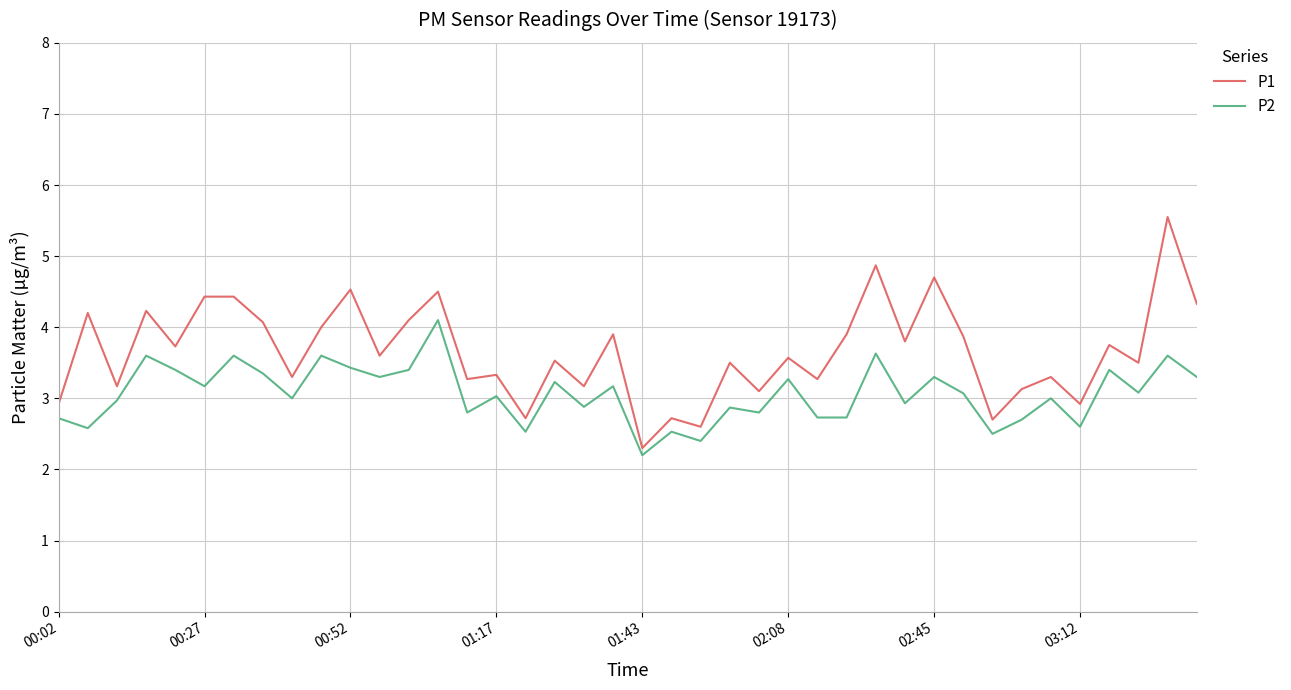

Which series has the largest total across all categories?

P1